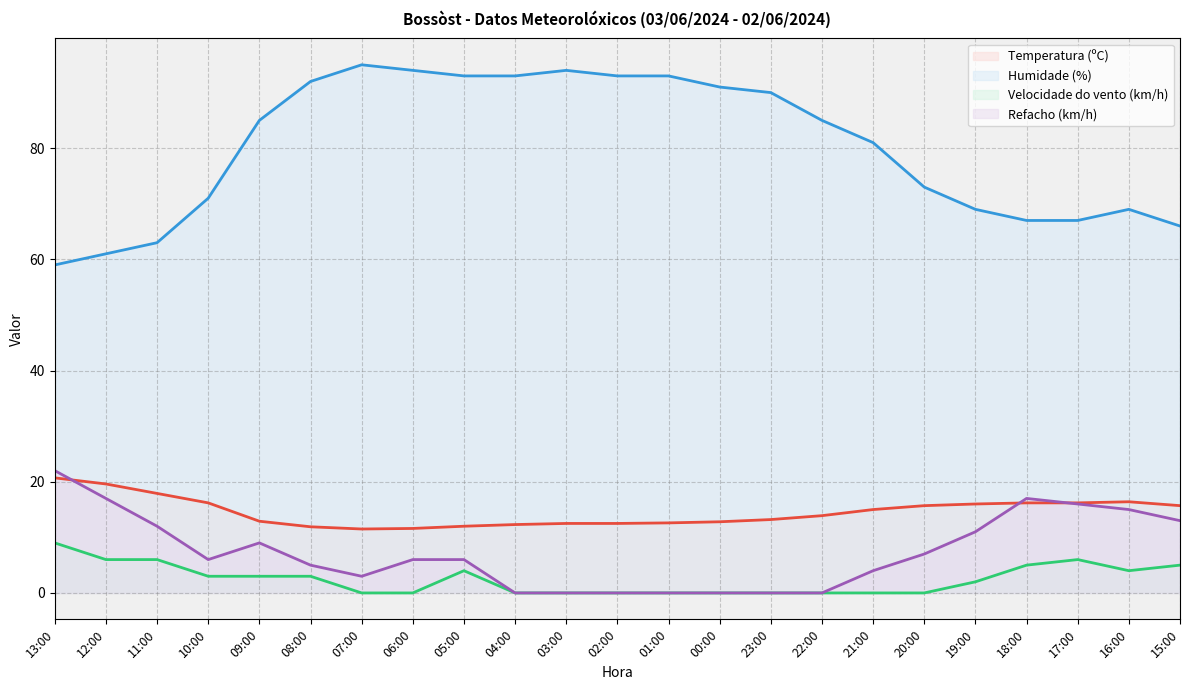

What is the maximum value shown in the chart?

95.0